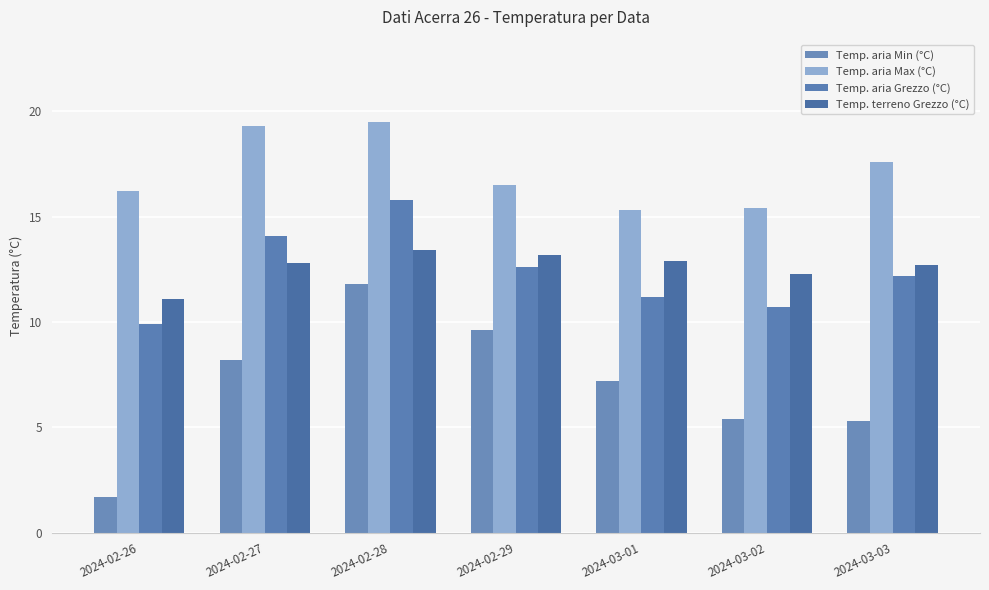

What is the difference between the highest and lowest values at 2024-03-03?

12.3